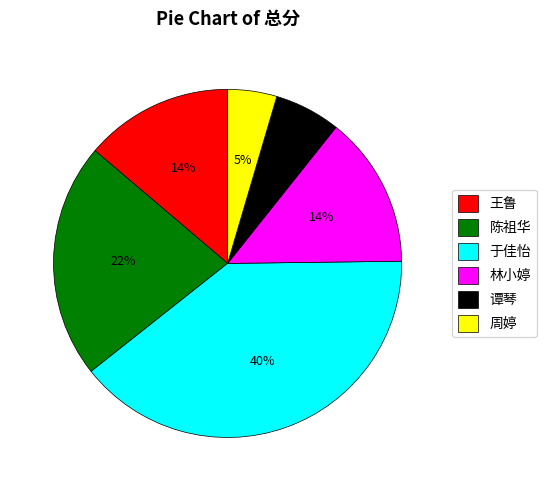

Is it true that 陈祖华 is 22% of the pie?

True